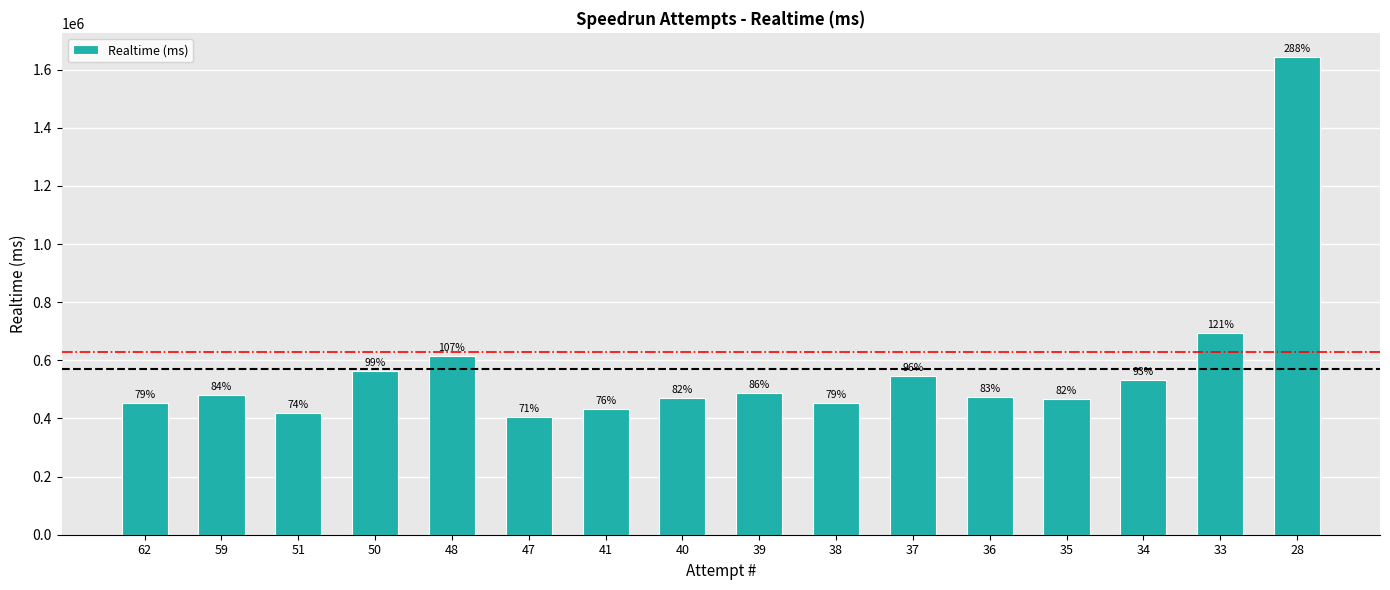

What is the approximate value at 51, to the nearest 10?

420400